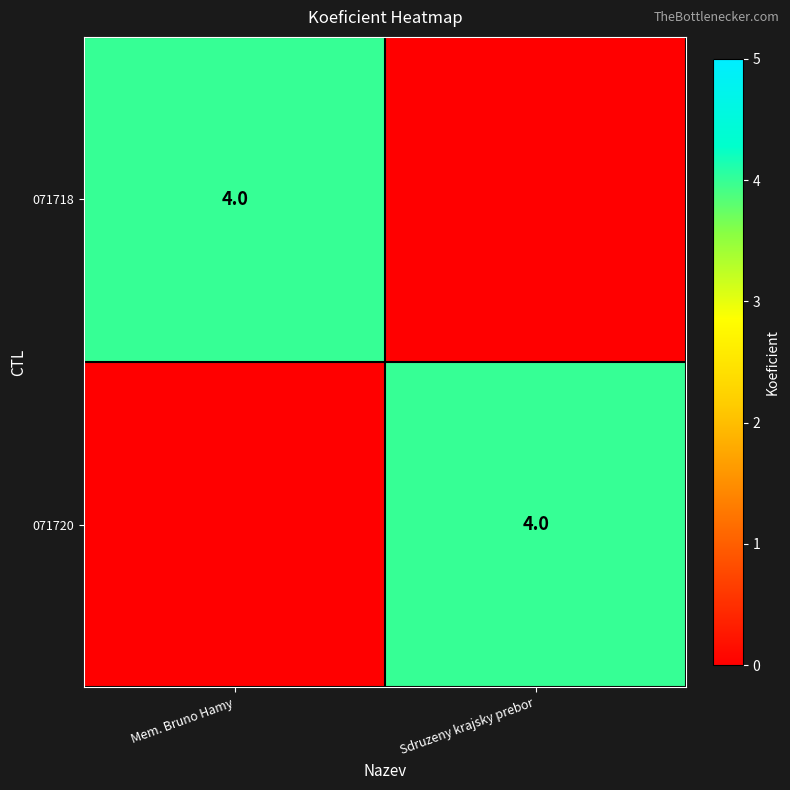

What is the spread (max minus min) of values at Sdruzeny krajsky prebor?

4